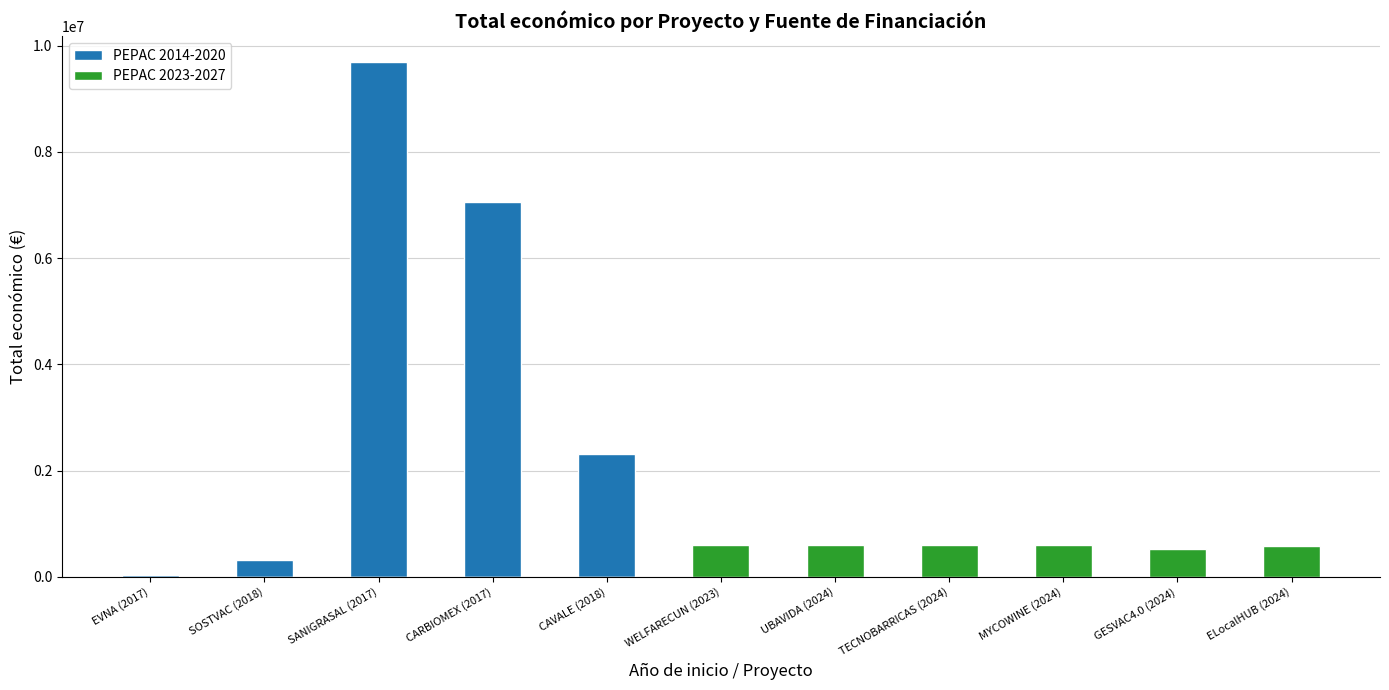

What is the label of the 5th bar from the right?

UBAVIDA (2024)